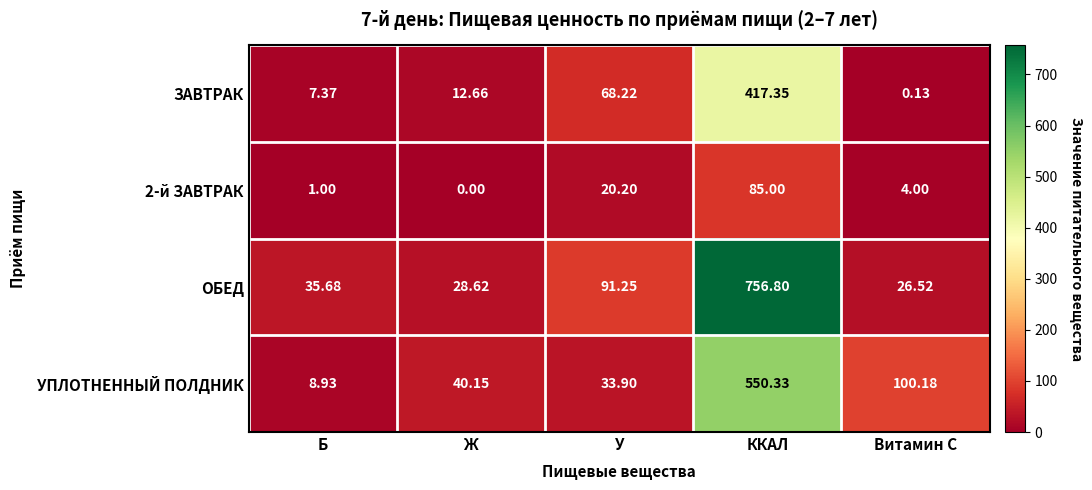

Which category has the lowest value in the 2-й ЗАВТРАК series?

Ж